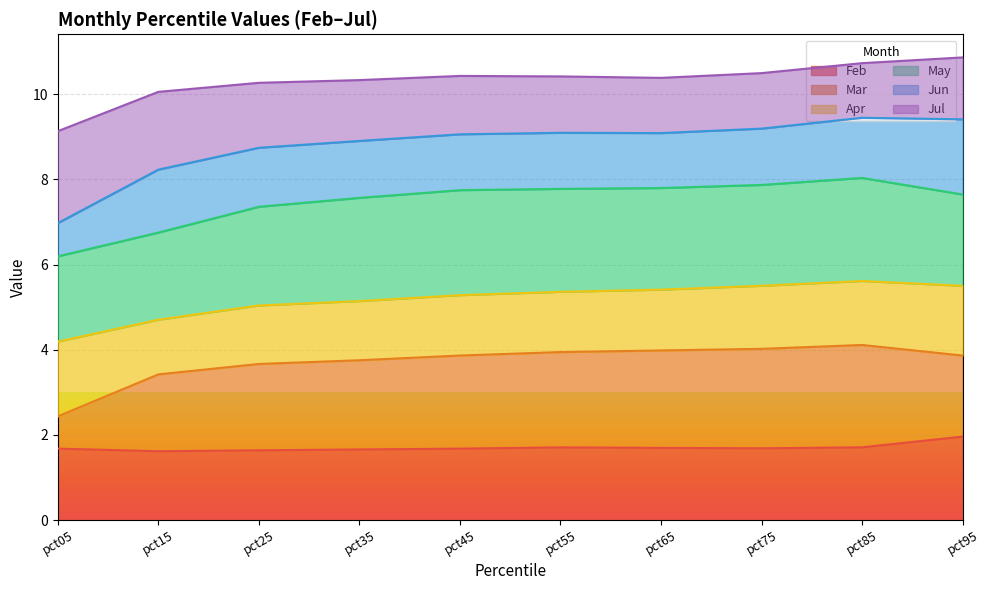

What is the total value across all series at pct55?

10.4